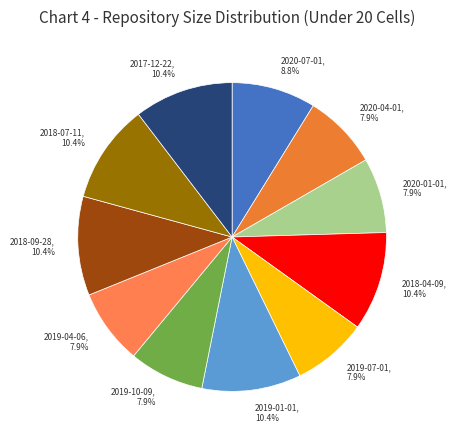

The 2018-09-28 slice represents 10% of the pie. True or false?

True